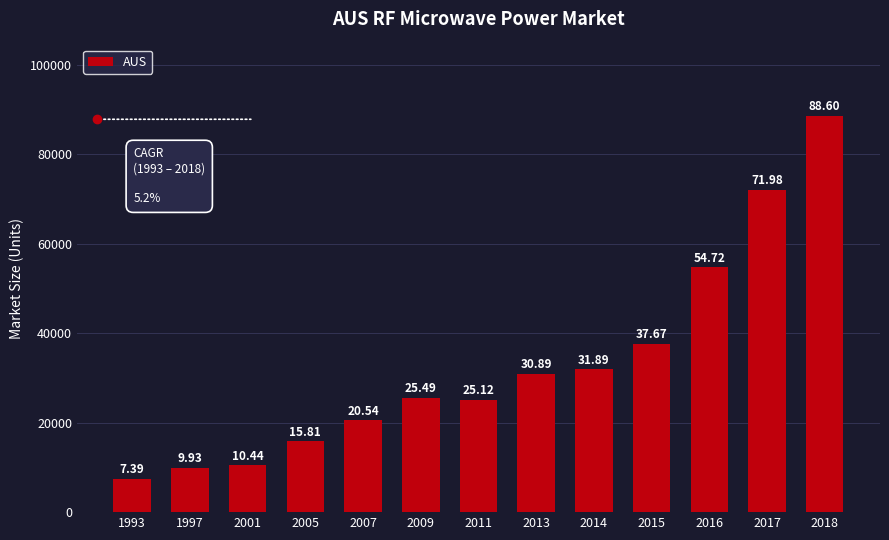

What is the average value?

33114